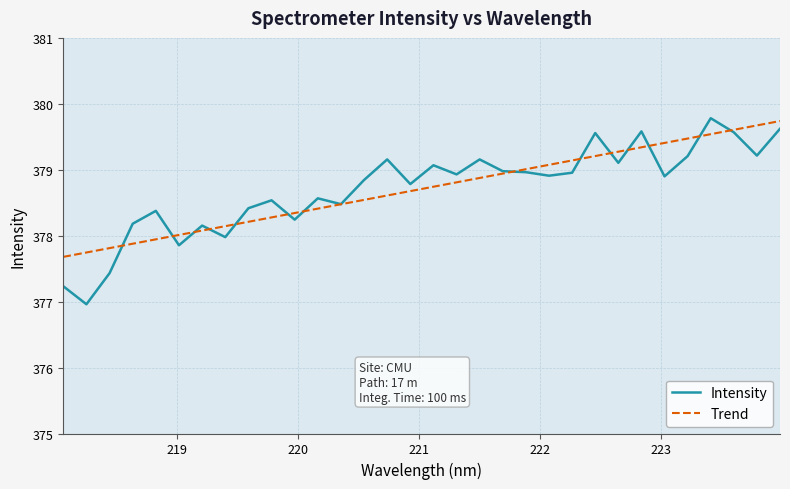

What is the lowest value of the Intensity series?

377.0